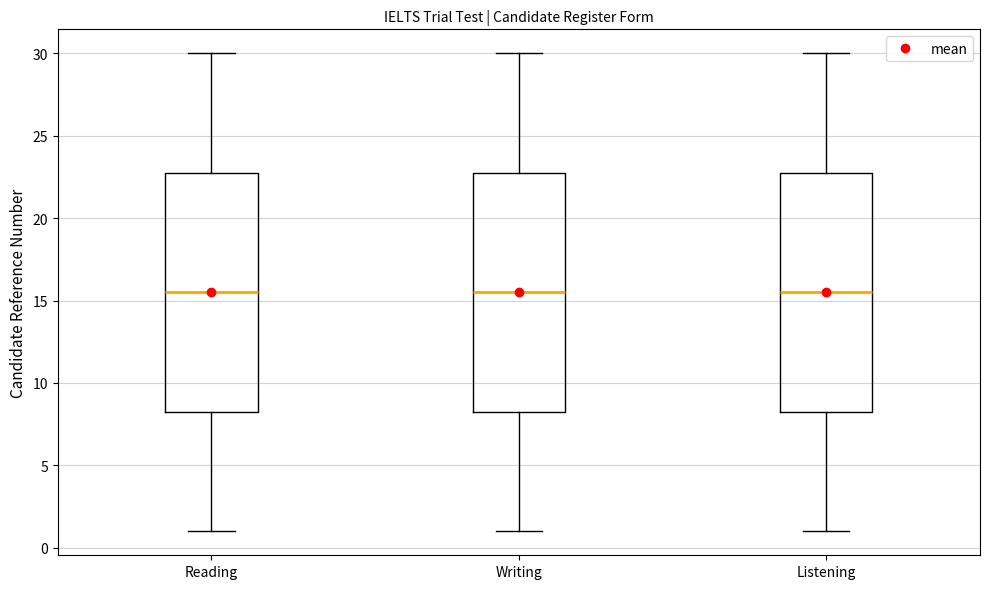

Where is the upper edge of the box for Writing on the y-axis? The values are not printed on the chart, so give them approximately, as read against the axis.

23.0